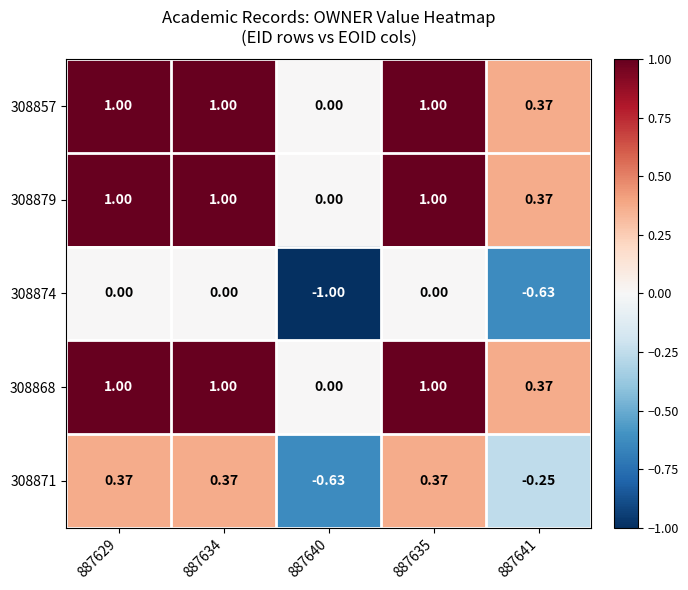

Is the value of 308874 at 887629 greater than the value of 308857 at 887641?

No